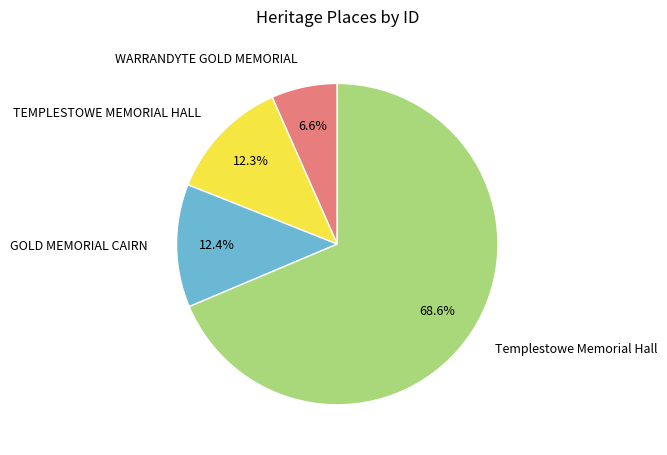

To the nearest percent, what is the difference between the Templestowe Memorial Hall and WARRANDYTE GOLD MEMORIAL slice percentages?

62%